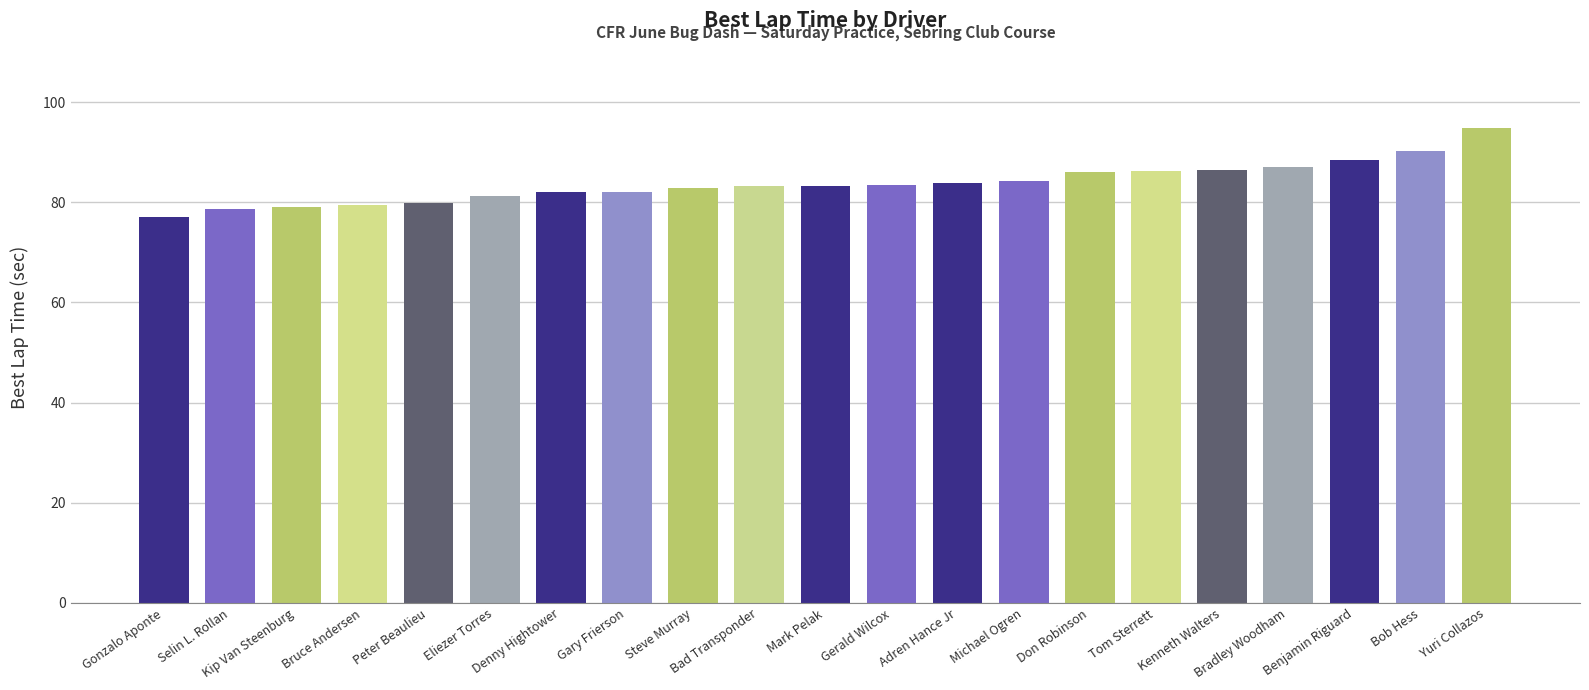

The chart shows a value of 79.8 at Peter Beaulieu. True or false?

True